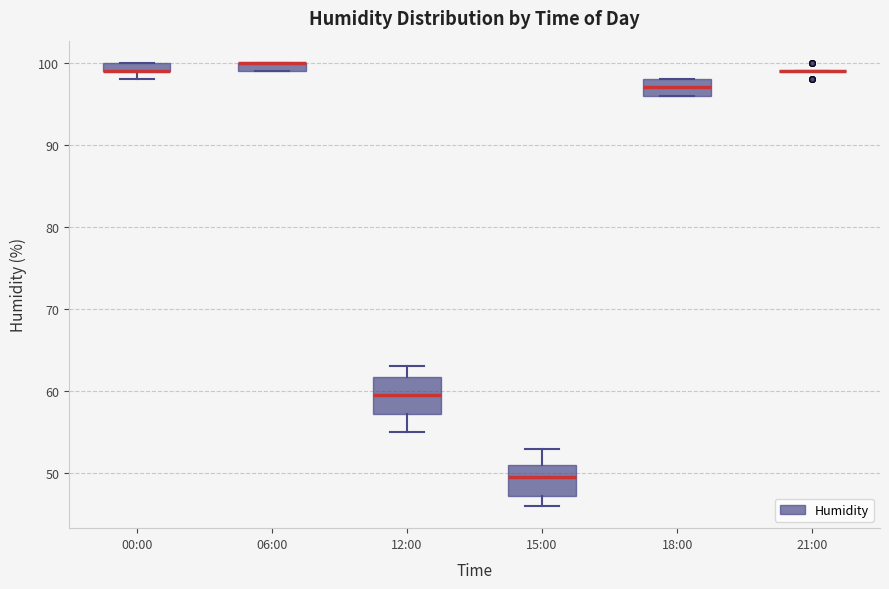

Where is the lower edge of the box for 00:00 on the y-axis? The values are not printed on the chart, so give them approximately, as read against the axis.

99